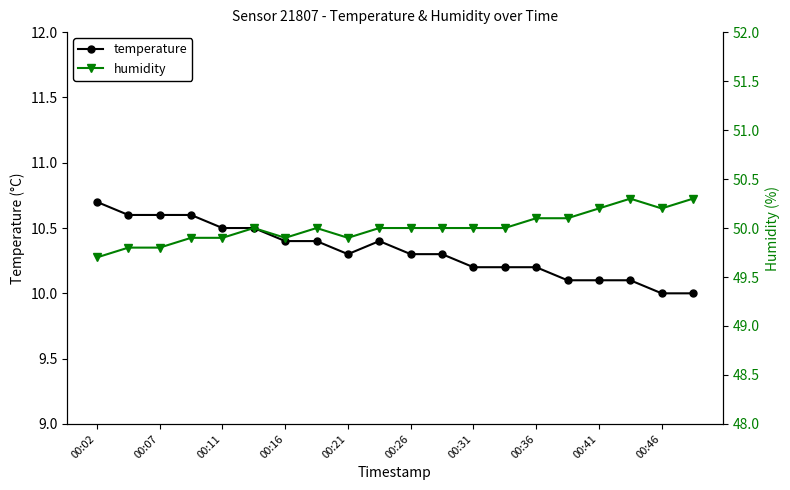

At which label does humidity reach its minimum?

00:02